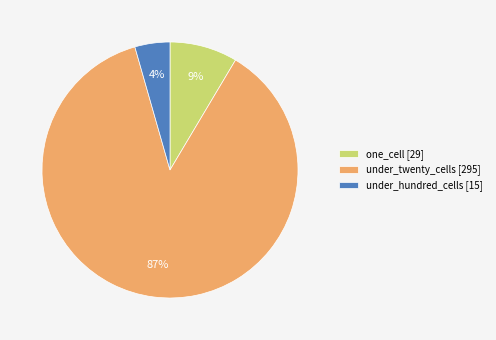

Which category accounts for the majority?

under_twenty_cells [295]